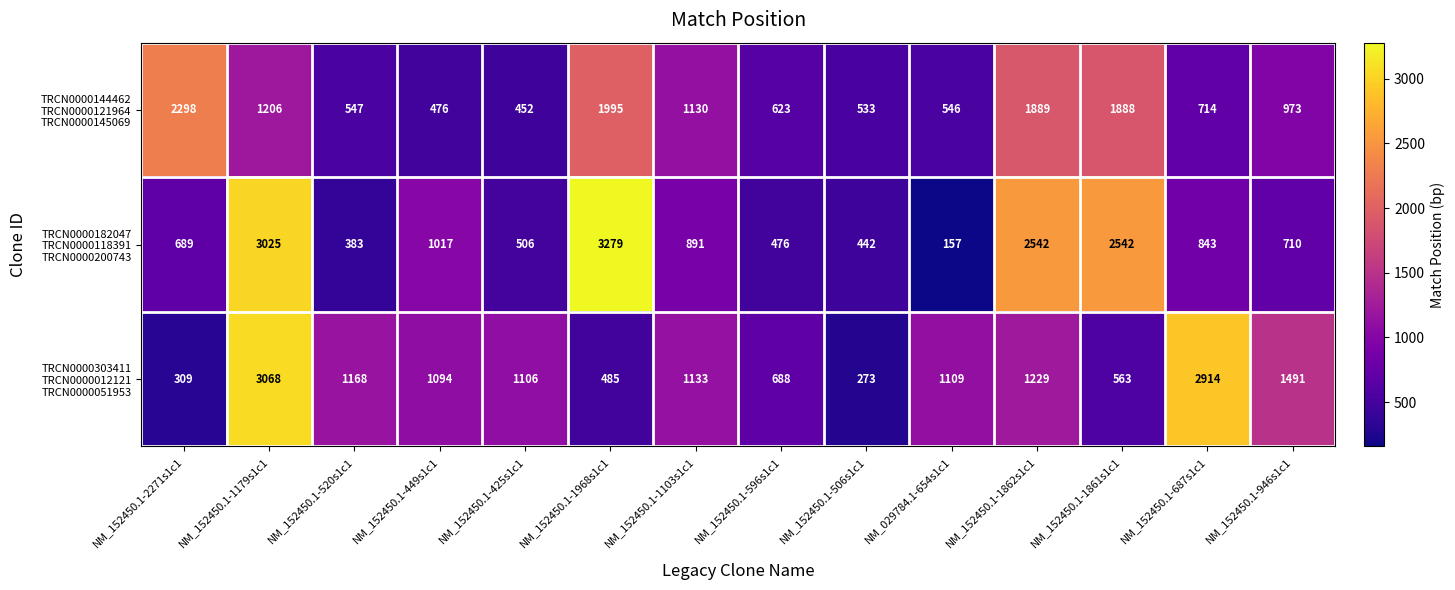

At which category is the sum across all series the highest?

NM_152450.1-1179s1c1